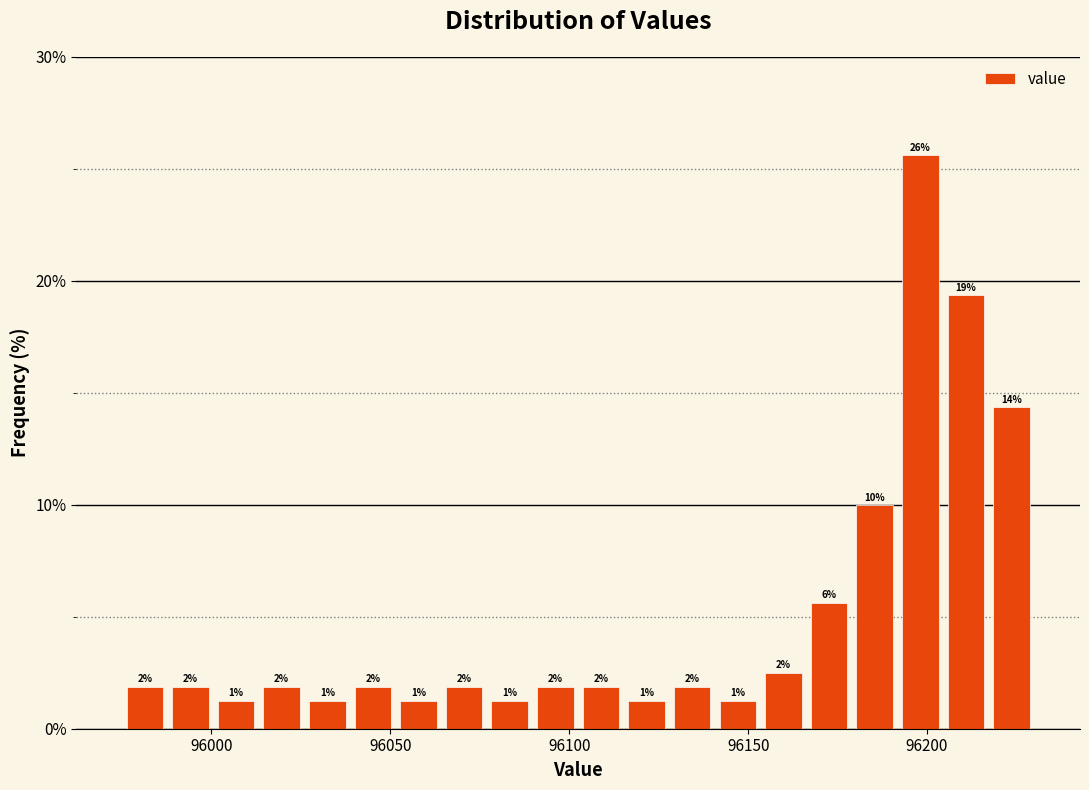

Read against the x-axis, roughly where is the centre of the tallest bar?

96200